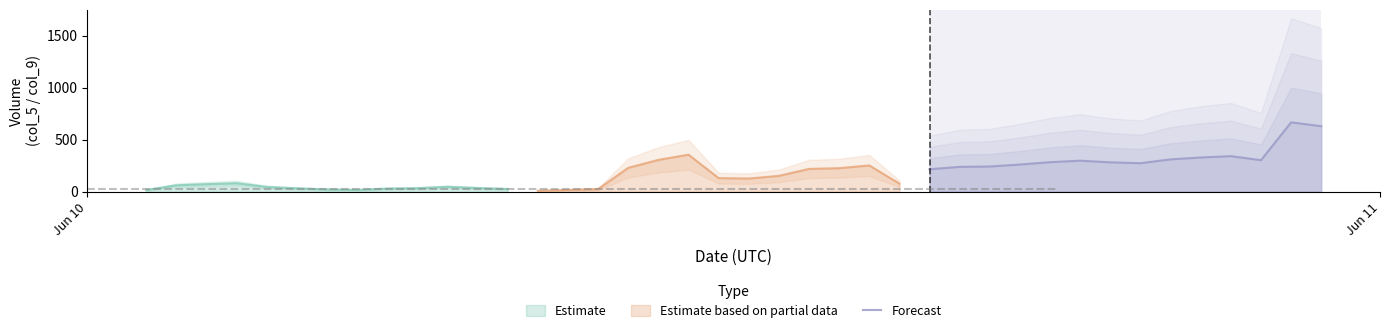

How many interior local peaks (higher than both neighbors) does the data have?

3